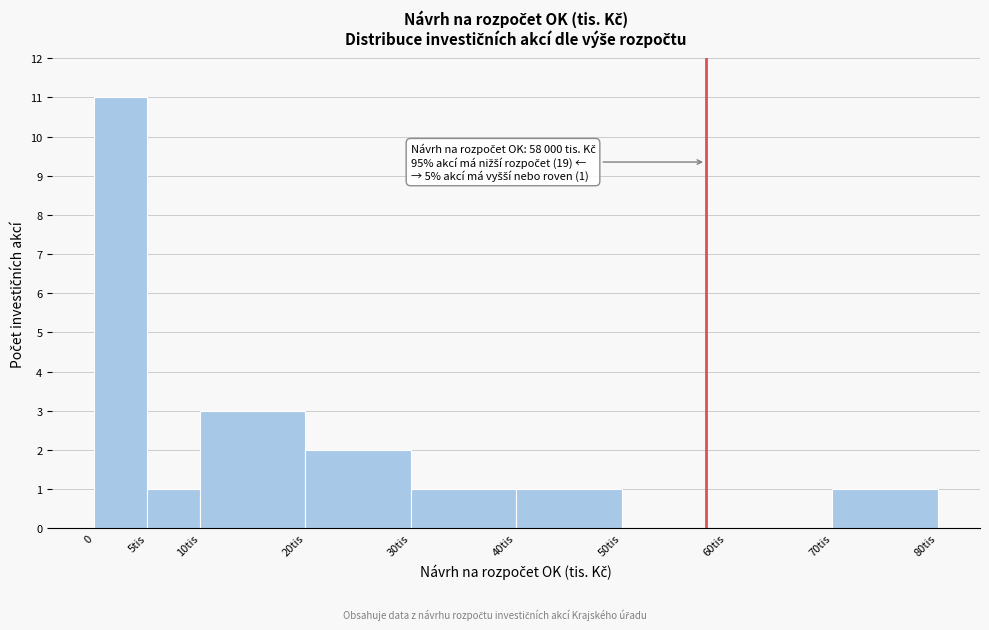

Reading left to right, what are all the values shown in this chart?

0=11	5tis=1	10tis=3	20tis=2	30tis=1	40tis=1	50tis=0	60tis=0	70tis=1